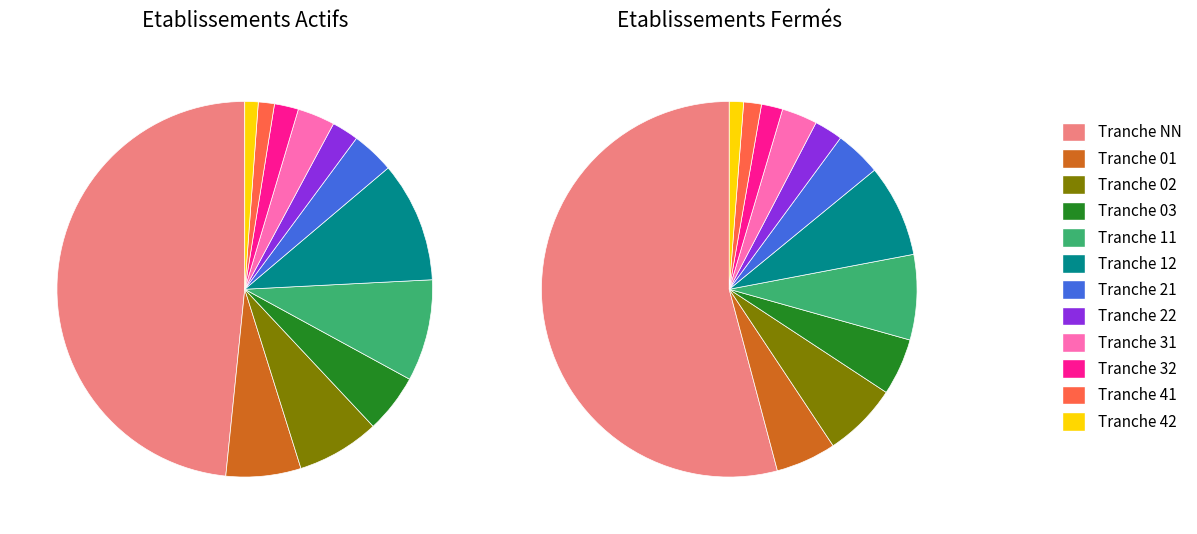

Rank the categories by value from lowest to highest.

42, 41, 32, 22, 31, 21, 03, 01, 02, 11, 12, NN